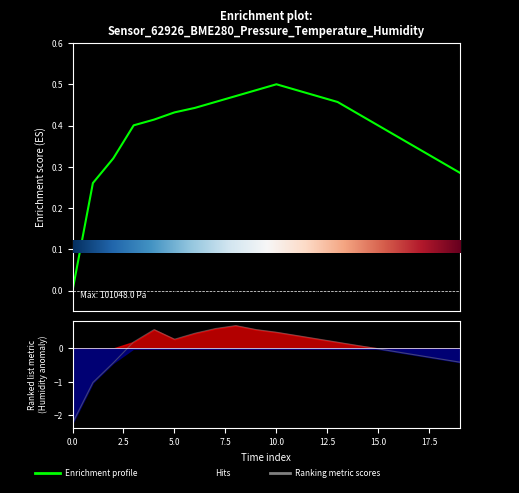

Does the chart have visible grid lines?

No